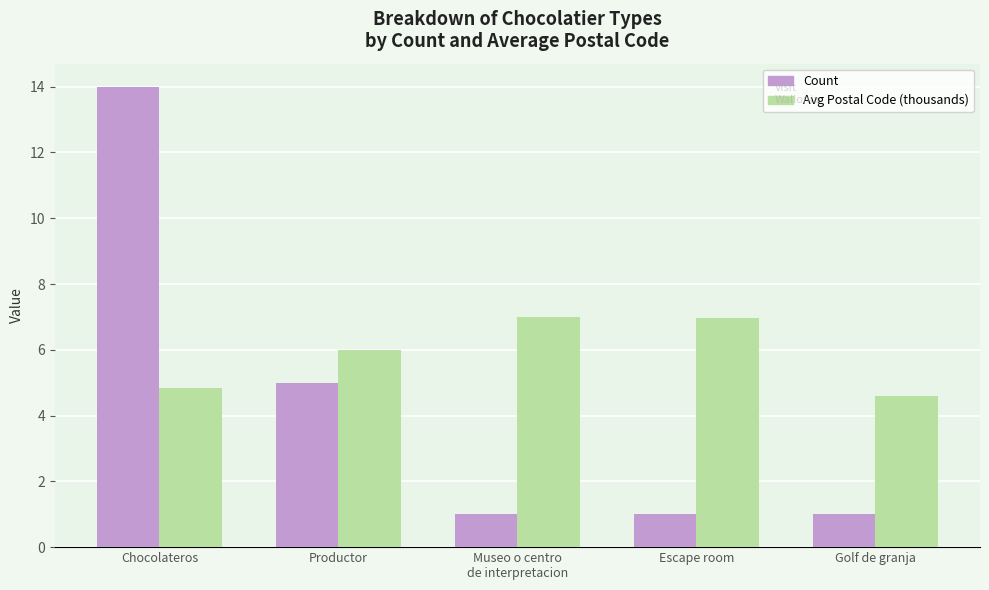

What is the difference between the highest and lowest values at Chocolateros?

9.2